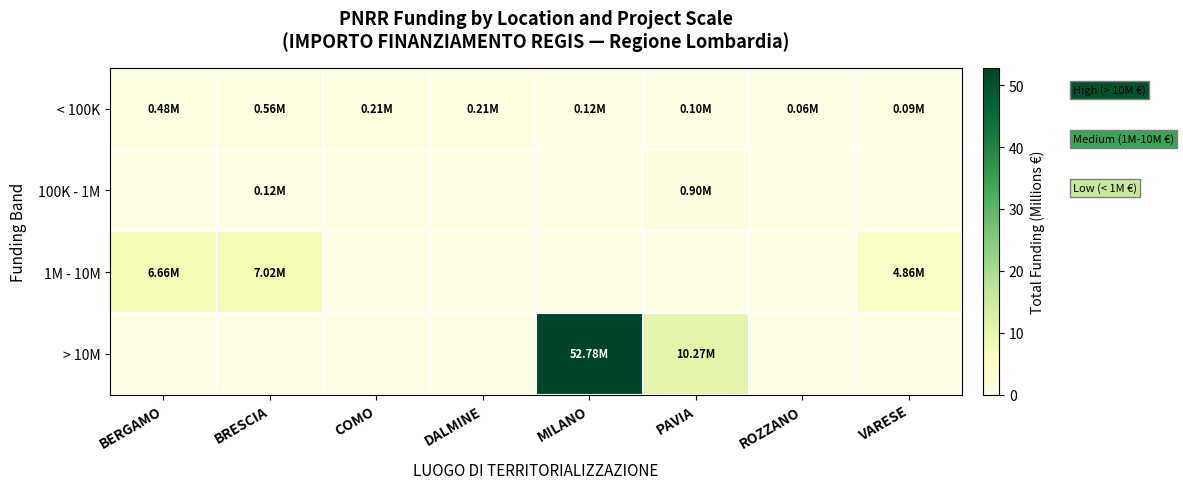

Count the number of categories in the chart.

8